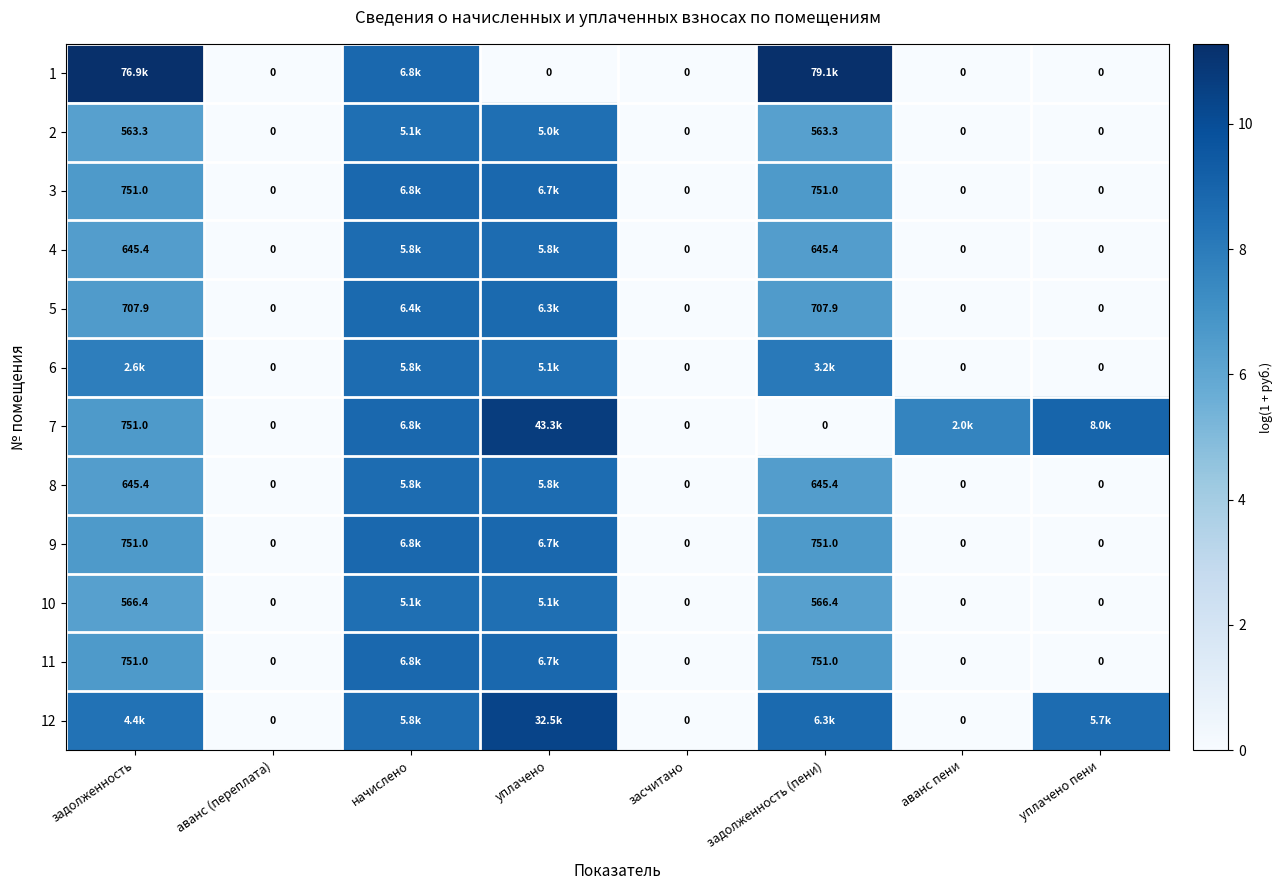

What is the highest value of the 7 series?

10.7